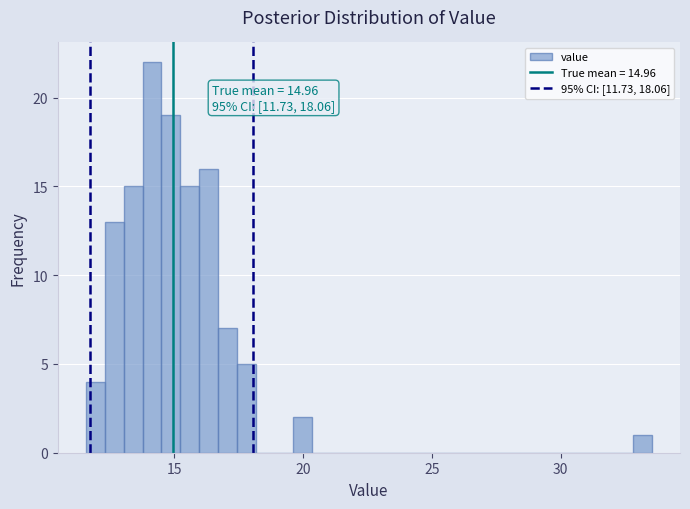

Read against the x-axis, roughly where is the centre of the tallest bar?

14.0